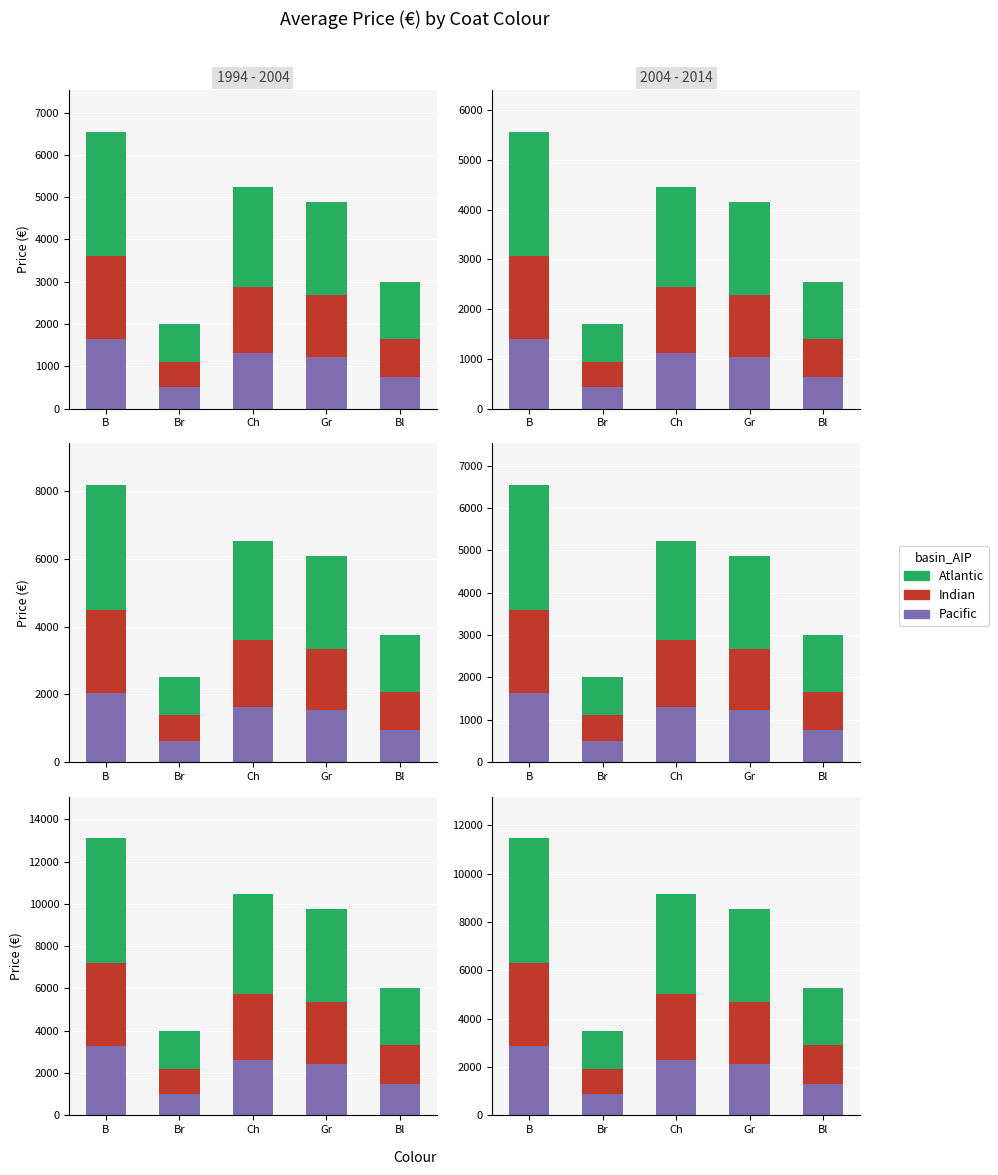

What is the total value across all series at Bl?

5250.0